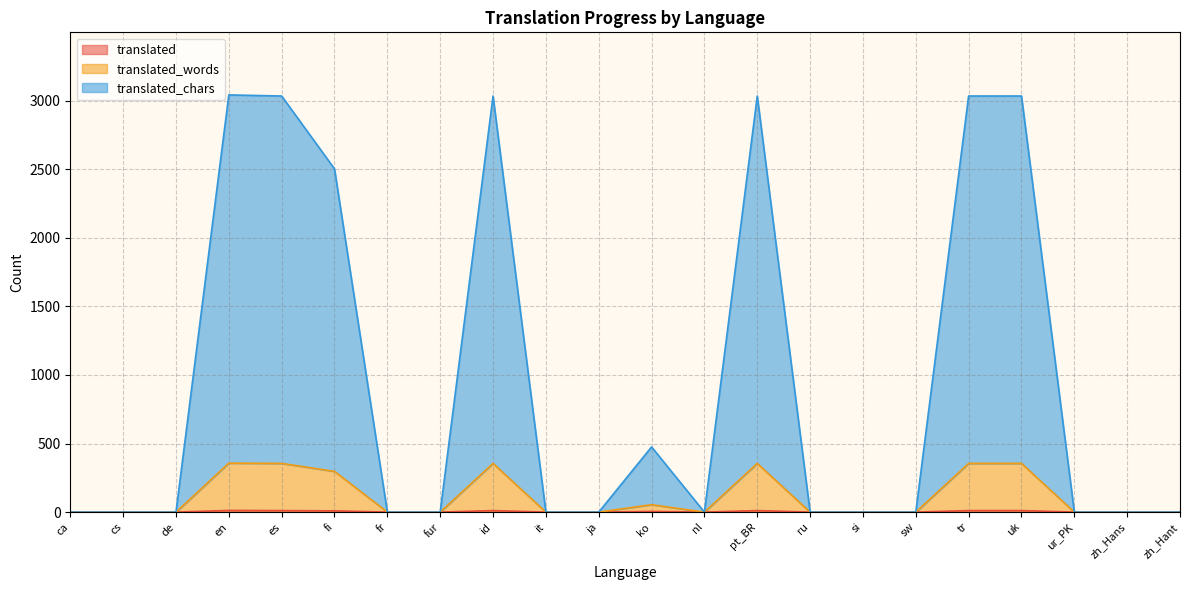

What is the label of the 17th point from the right?

fi